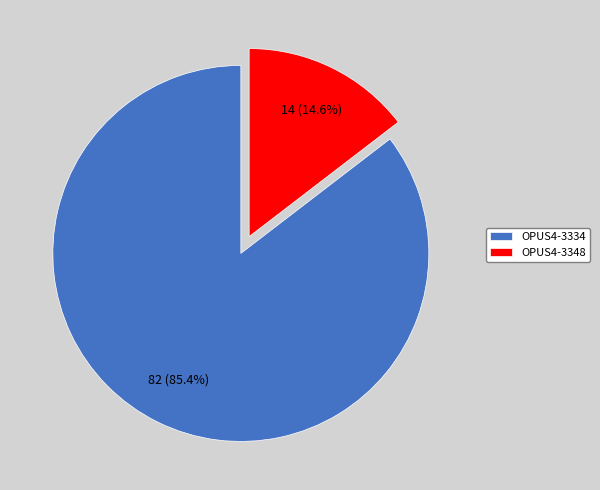

To the nearest percent, what is the difference between the largest and smallest slice percentages?

71%